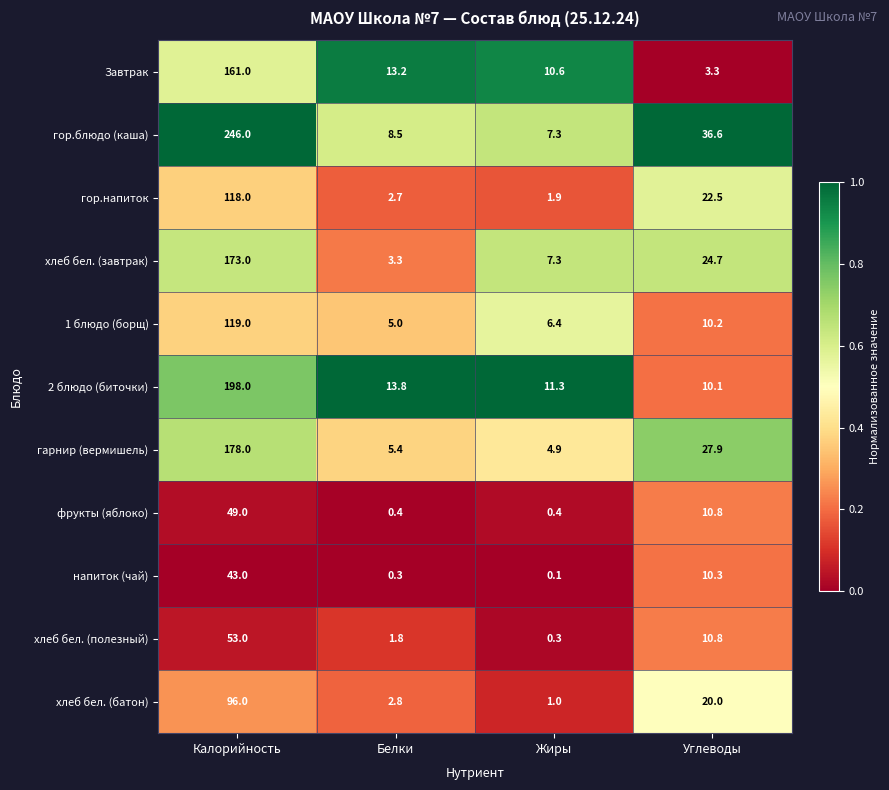

List the series in order of their peak value, highest first.

гор.блюдо (каша), 2 блюдо (биточки), гарнир (вермишель), хлеб бел. (завтрак), Завтрак, 1 блюдо (борщ), гор.напиток, хлеб бел. (батон), хлеб бел. (полезный), фрукты (яблоко), напиток (чай)